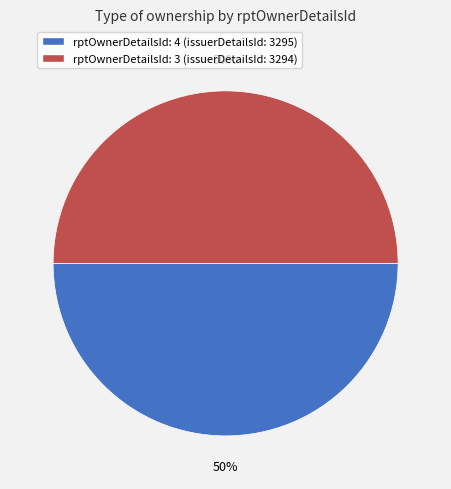

What is the ratio of the value at rptOwnerDetailsId: 4 (issuerDetailsId: 3295) to the value at rptOwnerDetailsId: 3 (issuerDetailsId: 3294)?

1.0